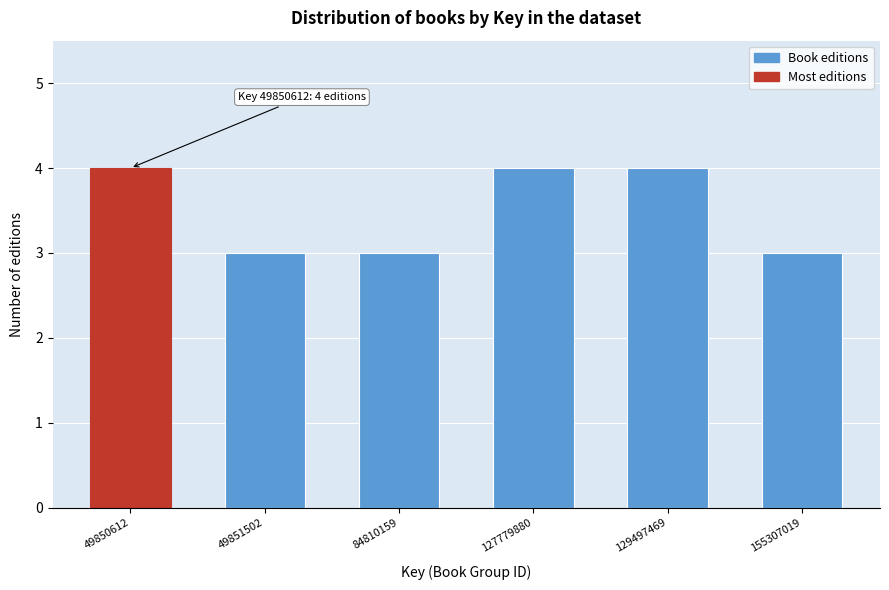

Reading right to left, what are all the values shown in this chart?

155307019=3	129497469=4	127779880=4	84810159=3	49851502=3	49850612=4